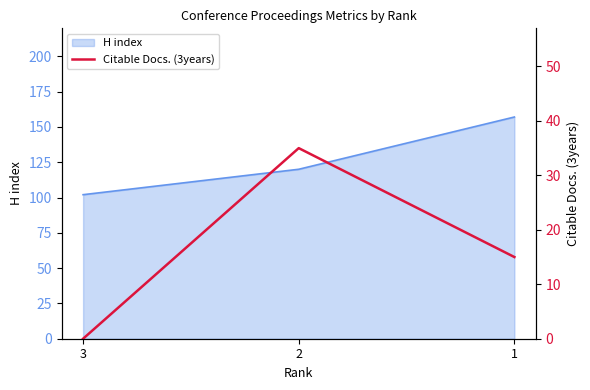

Where is the data nearest to the value 17?

1